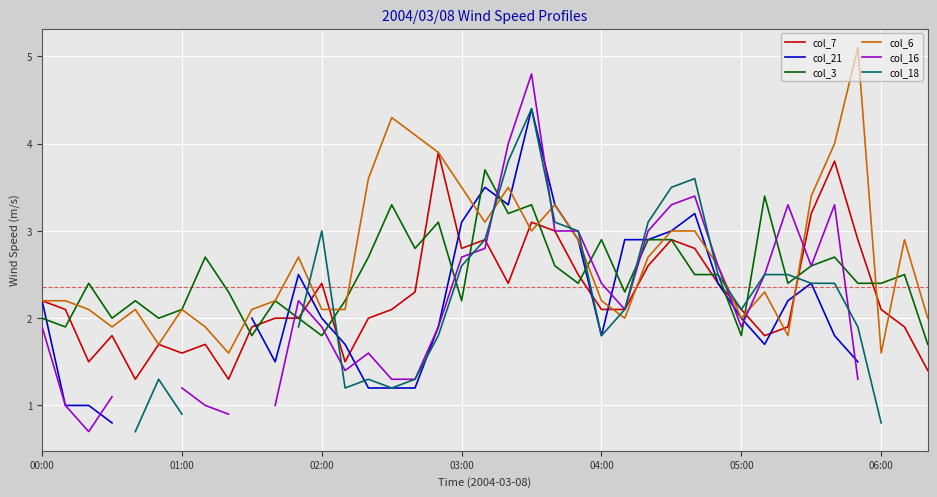

What is the sum of the col_3 values at 33 and 17?

5.7